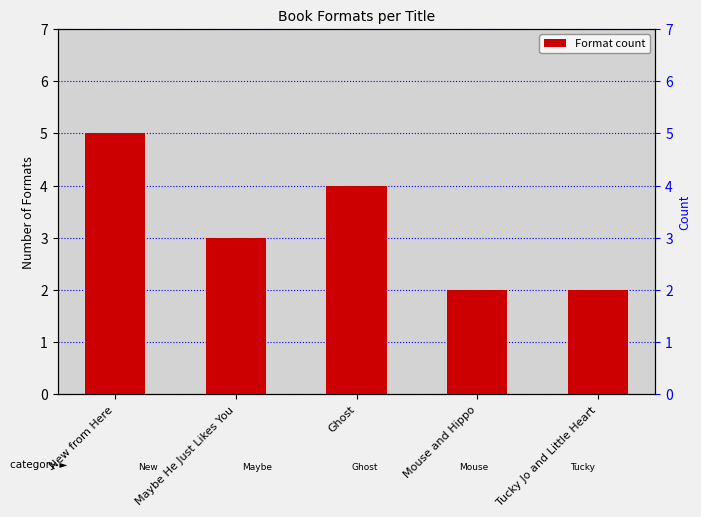

Reading left to right, list all the values displayed in this chart.

New from Here=5	Maybe He Just Likes You=3	Ghost=4	Mouse and Hippo=2	Tucky Jo and Little Heart=2